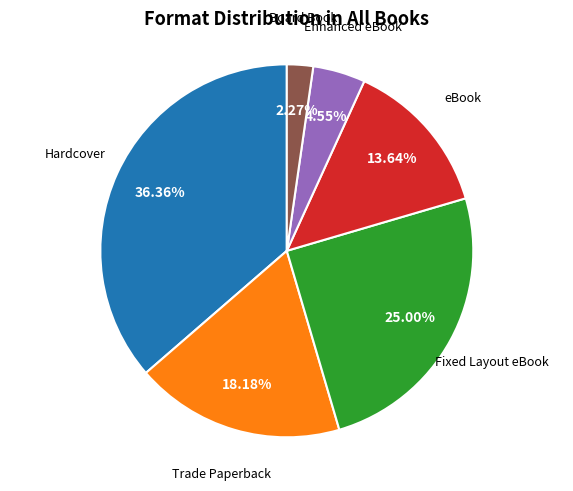

How many segments does this pie chart have?

6